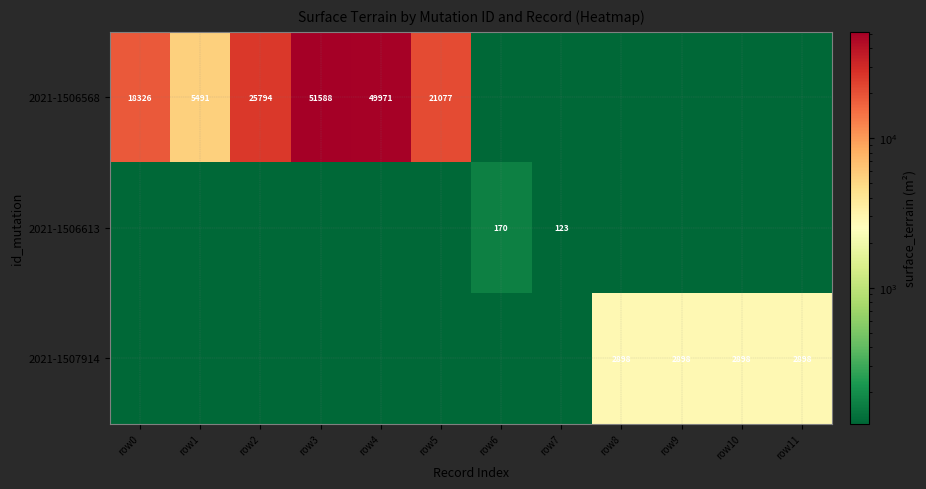

The value of 2021-1506568 at row5 is 36216.2. True or false?

False